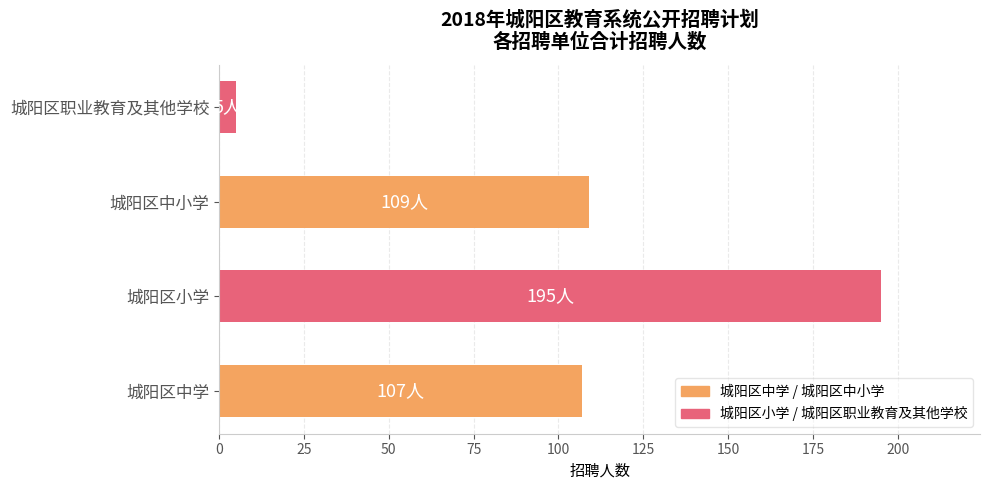

The value at 城阳区中学 is 167. True or false?

False